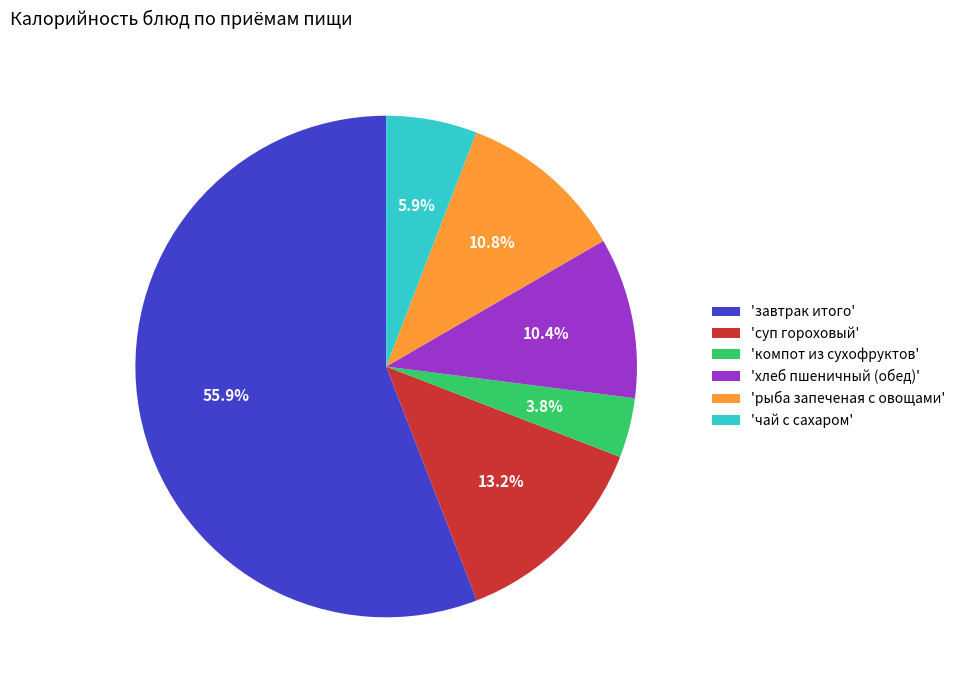

Which has a higher value, 'рыба запеченая с овощами' or 'чай с сахаром'?

'рыба запеченая с овощами'